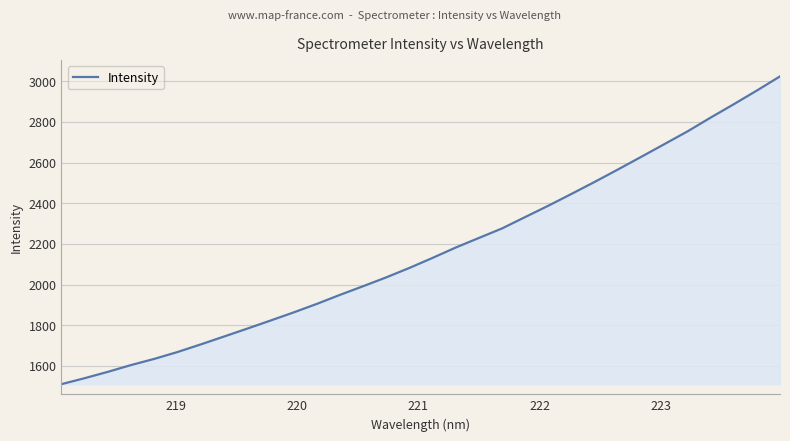

What is the greatest value displayed?

3024.2